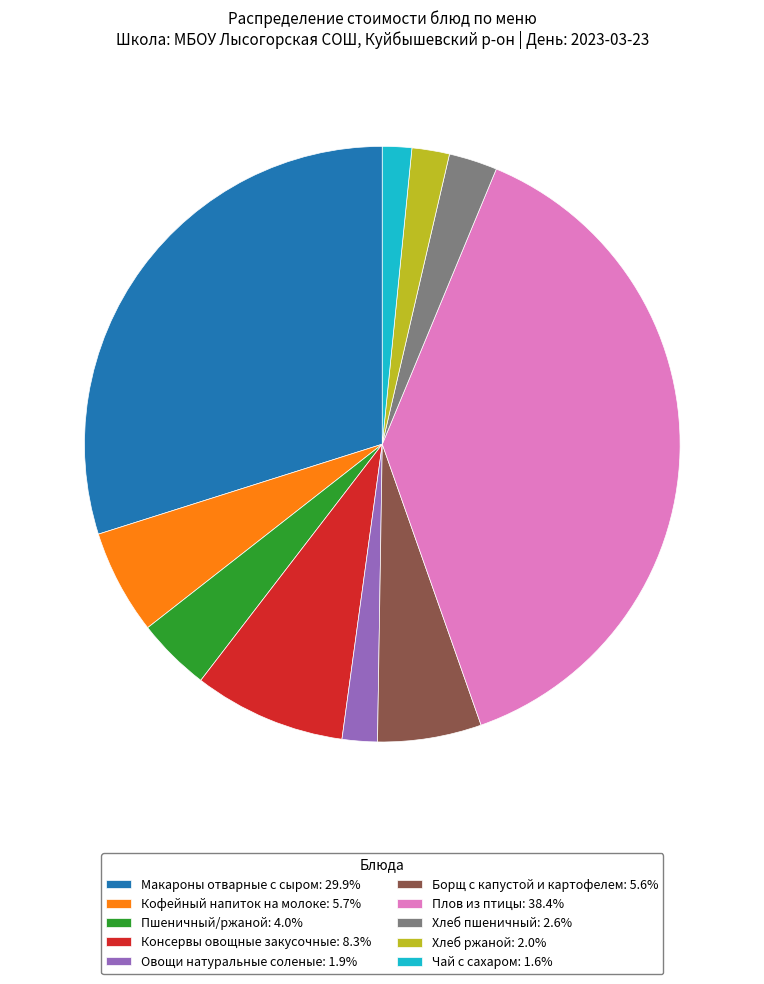

Is there any slice that represents more than half of the pie?

No